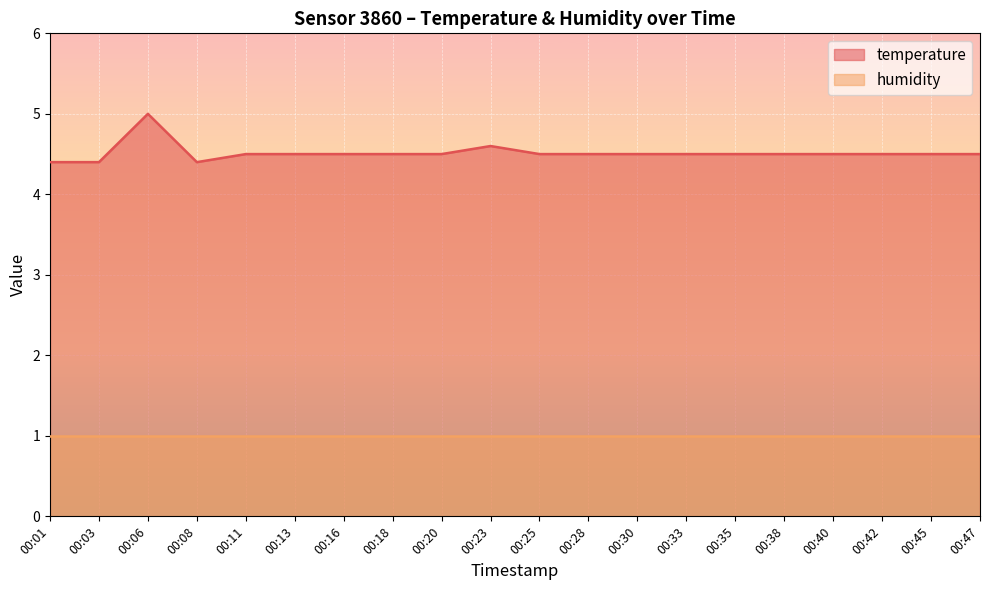

Reading left to right, transcribe all the data shown in this chart.

00:01=4.4	00:03=4.4	00:06=5.0	00:08=4.4	00:11=4.5	00:13=4.5	00:16=4.5	00:18=4.5	00:20=4.5	00:23=4.6	00:25=4.5	00:28=4.5	00:30=4.5	00:33=4.5	00:35=4.5	00:38=4.5	00:40=4.5	00:42=4.5	00:45=4.5	00:47=4.5